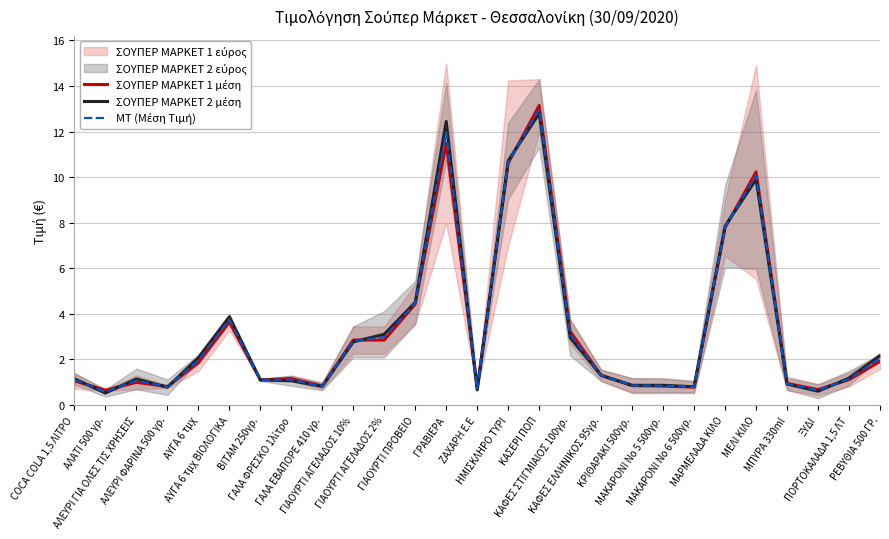

How many interior local valleys does the ΜΤ (Μέση Τιμή) series have?

7